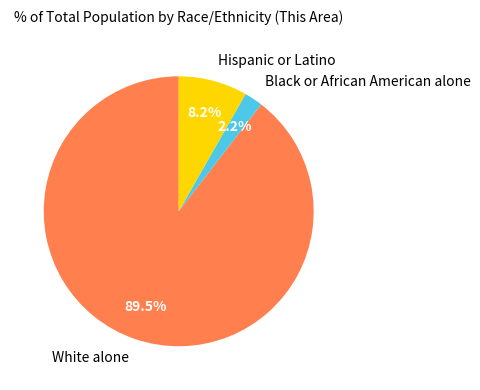

To the nearest percent, what percentage of the pie is Hispanic or Latino?

8%